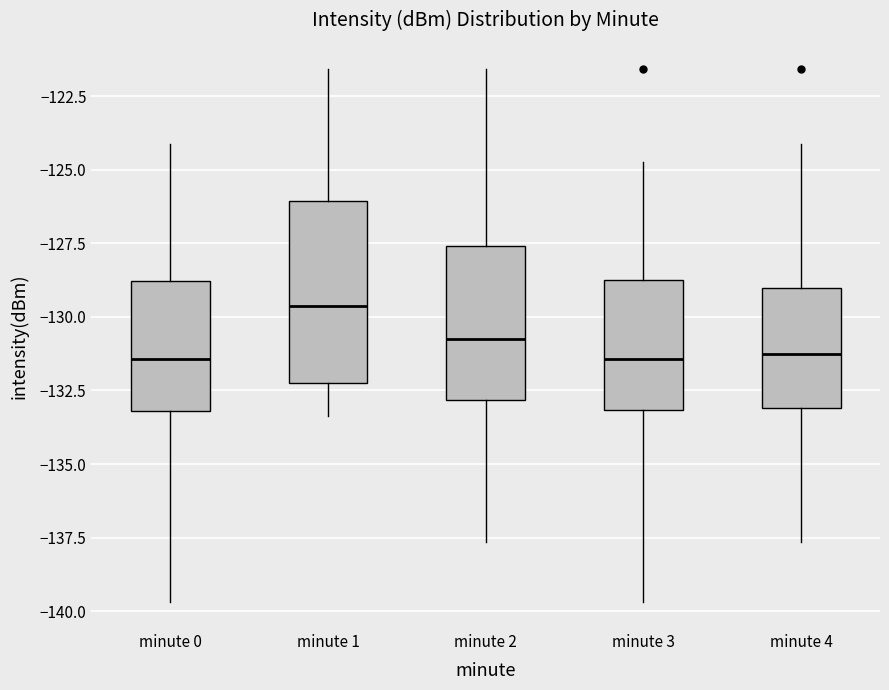

Which box is the tallest, from its lower edge to its upper edge?

minute 1